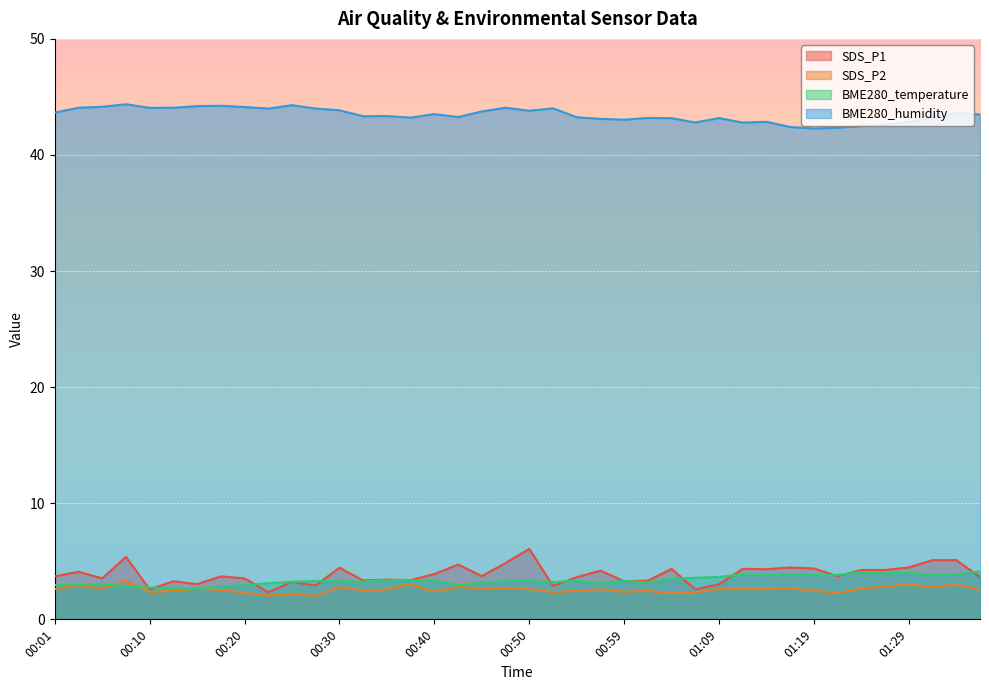

Rank the series by their maximum value, from highest to lowest.

BME280_humidity, SDS_P1, BME280_temperature, SDS_P2